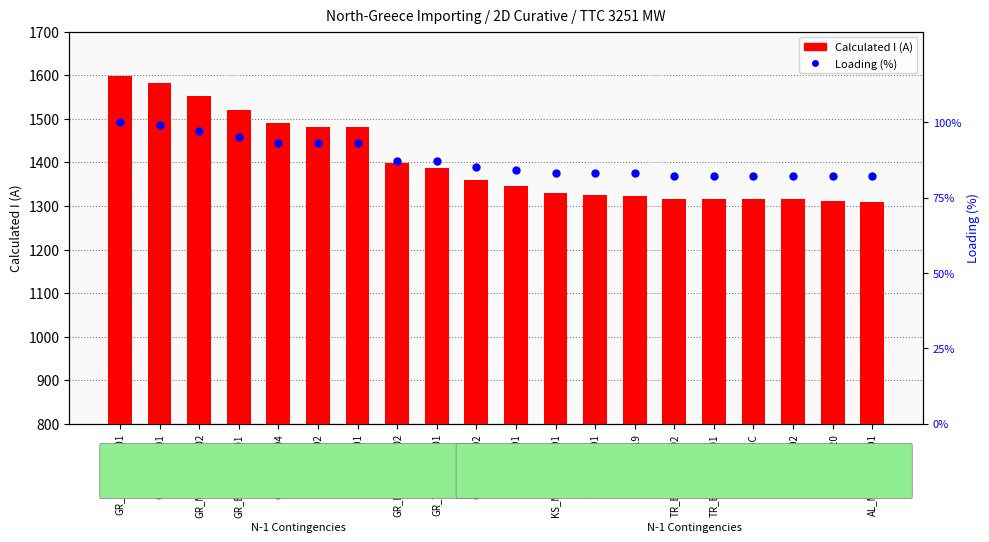

At how many categories does at least one series exceed 1125?

20